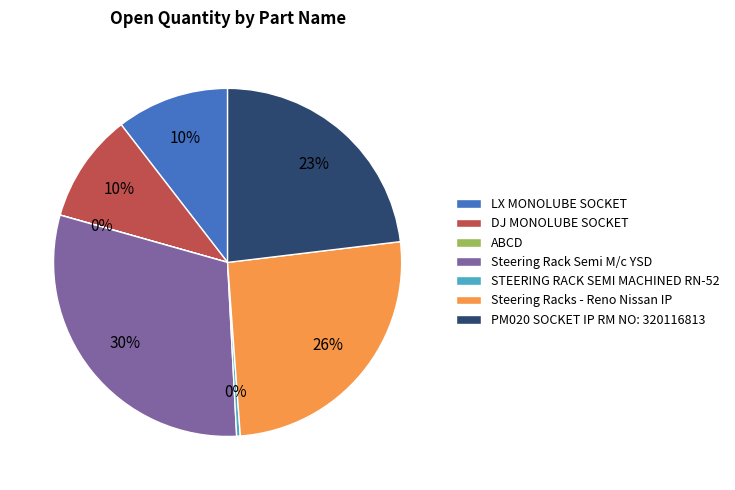

Which has a higher value, PM020 SOCKET IP RM NO: 320116813 or LX MONOLUBE SOCKET?

PM020 SOCKET IP RM NO: 320116813